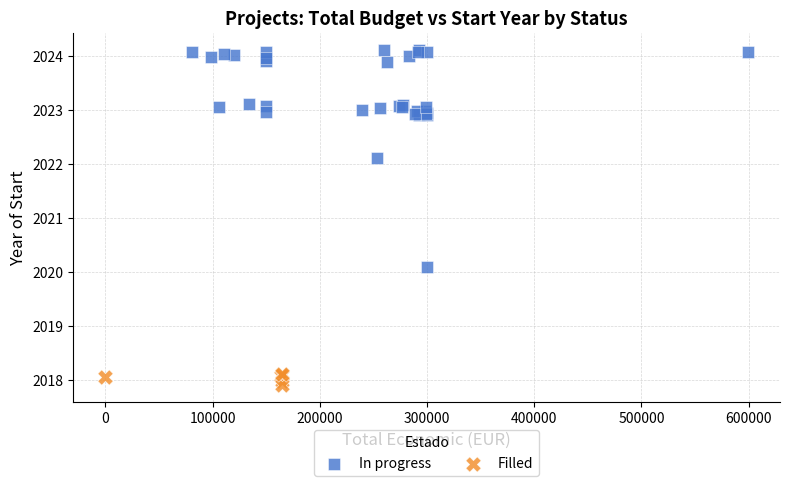

Which series reaches the maximum Y coordinate?

In progress